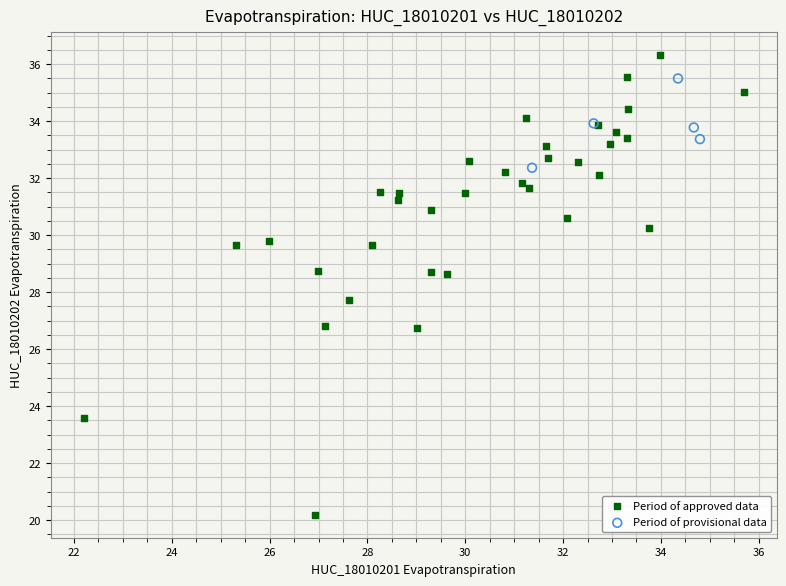

What are all the series names shown in the legend?

Period of approved data, Period of provisional data